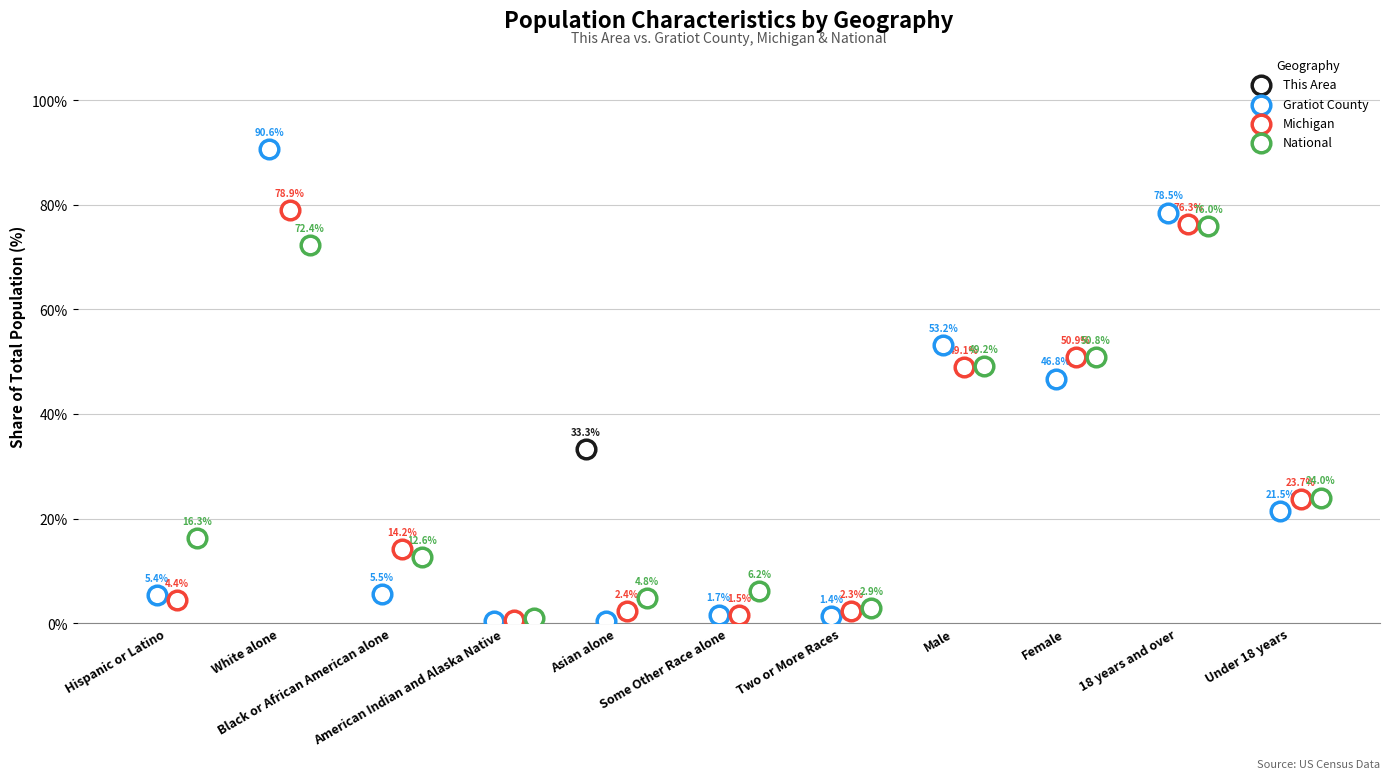

Which series reaches the minimum Y coordinate?

Gratiot County